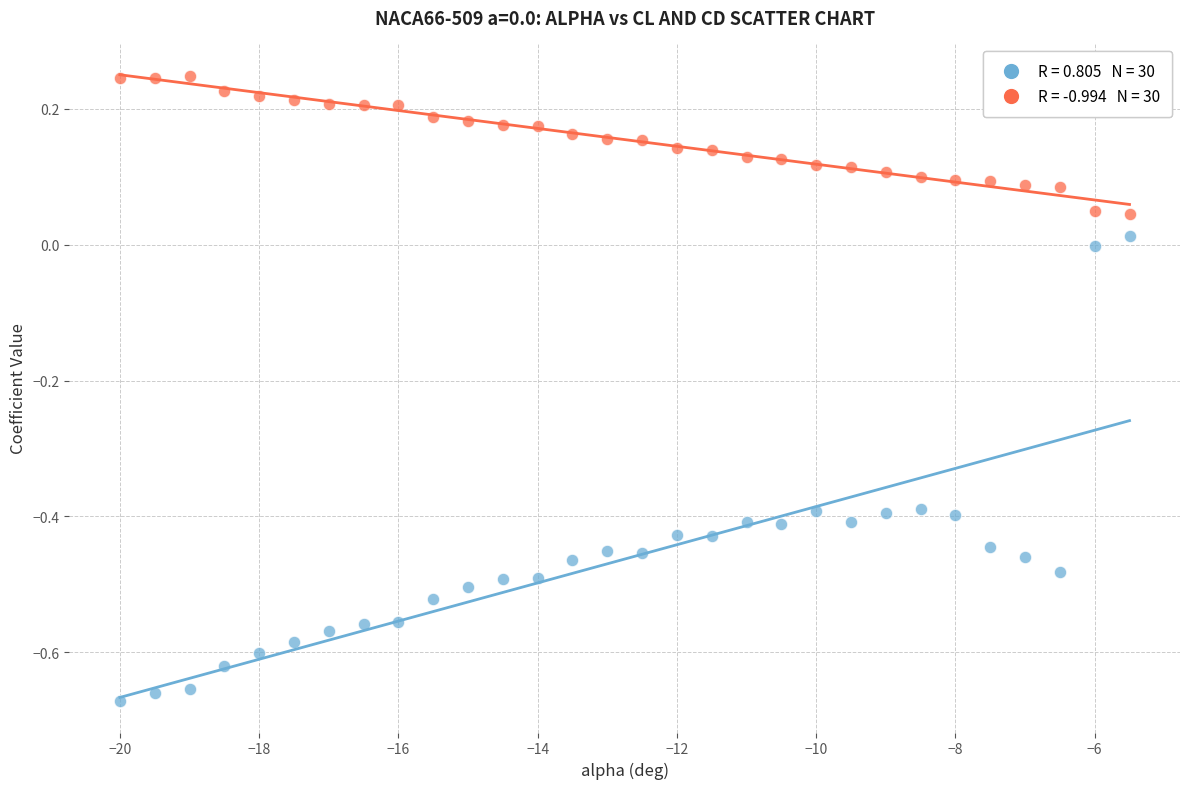

Across all data points, what is the range of Y values (max minus min)?

0.9